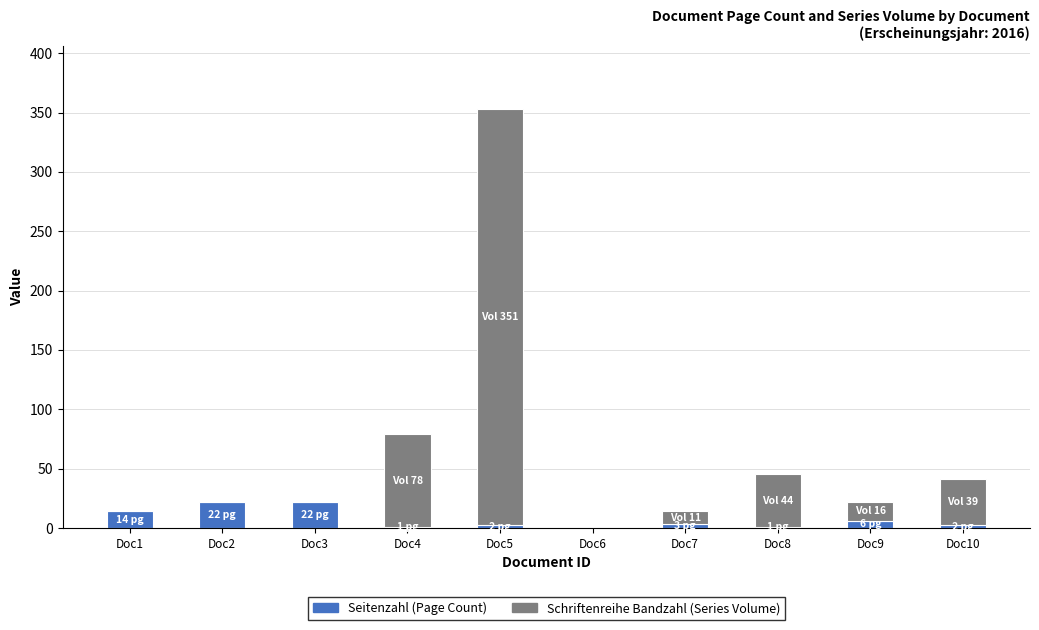

At which category is the sum across all series the highest?

Doc5